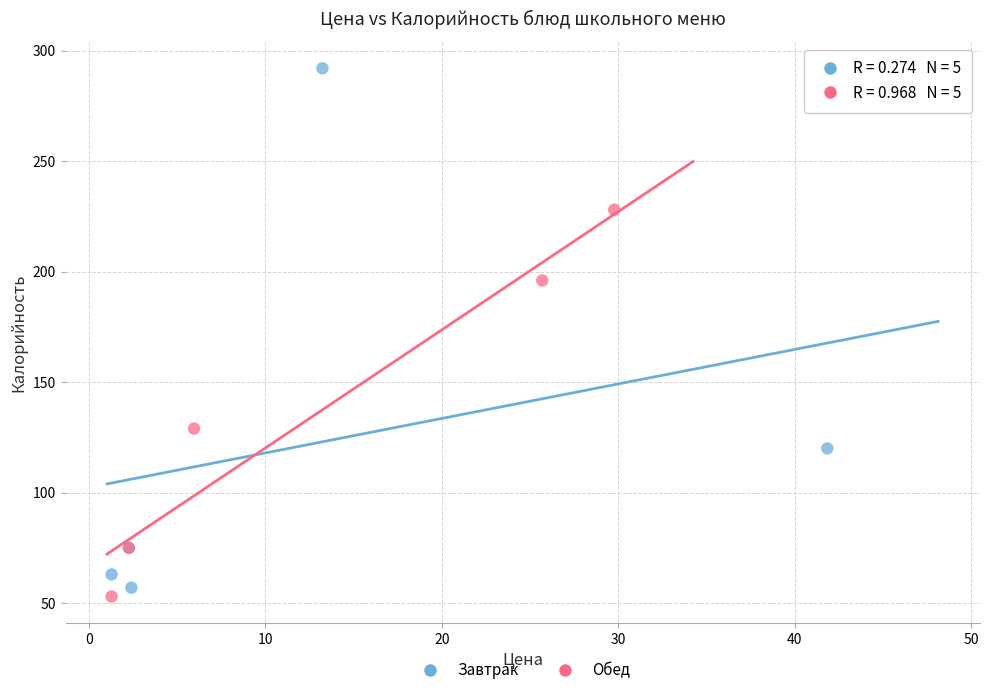

Which series has the largest Y range (max minus min)?

Завтрак